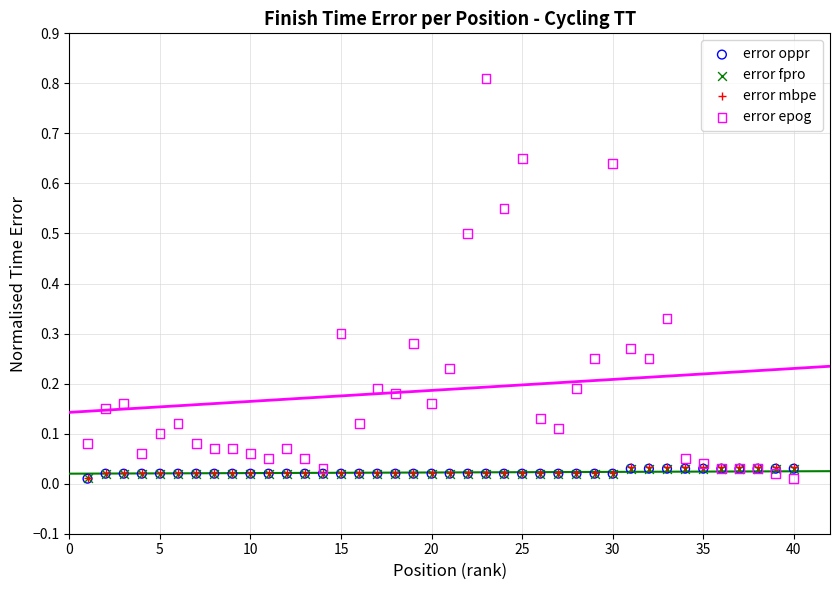

Which series contains the highest Y value?

error epog